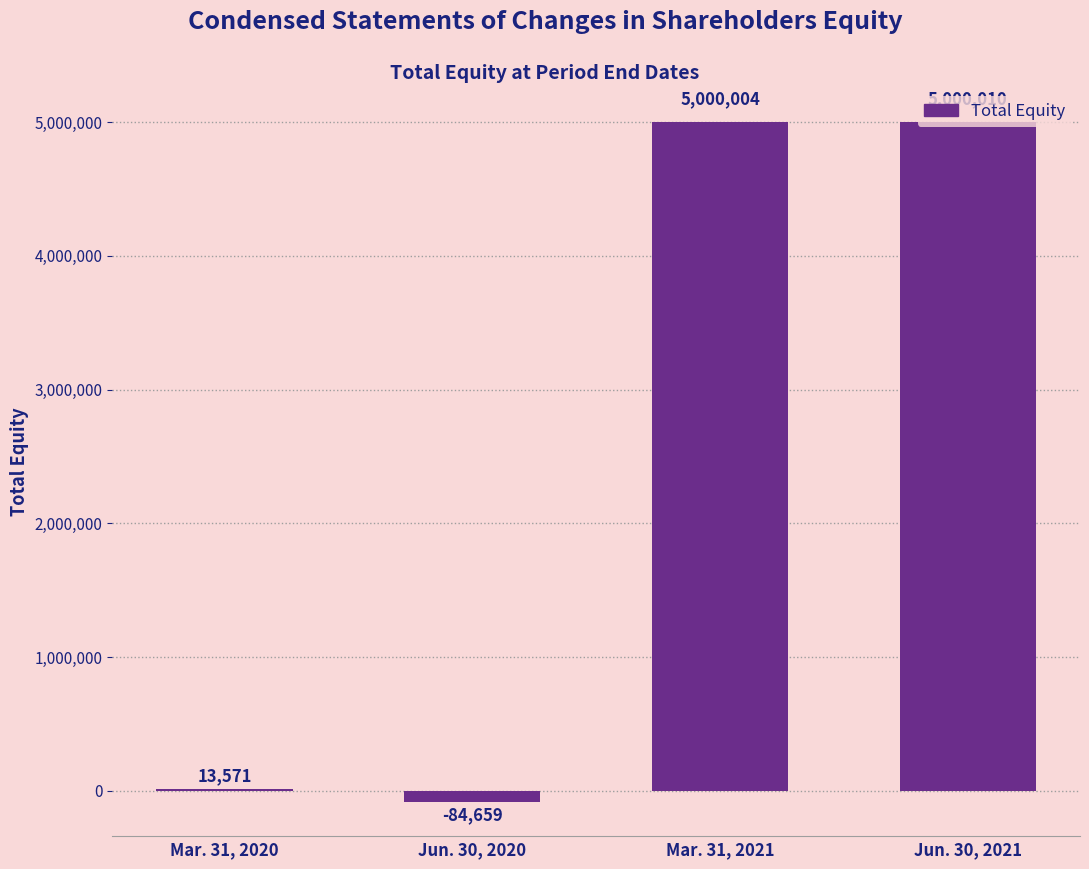

Read the value at Mar. 31, 2021, to the nearest 100.

5000000